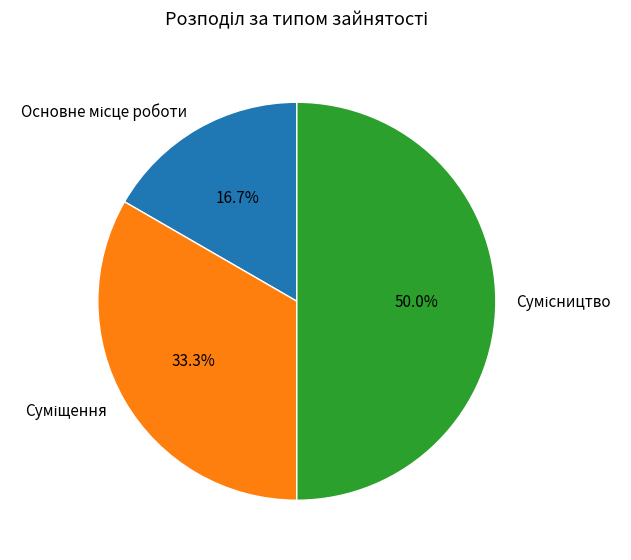

How many slices are in this pie chart?

3